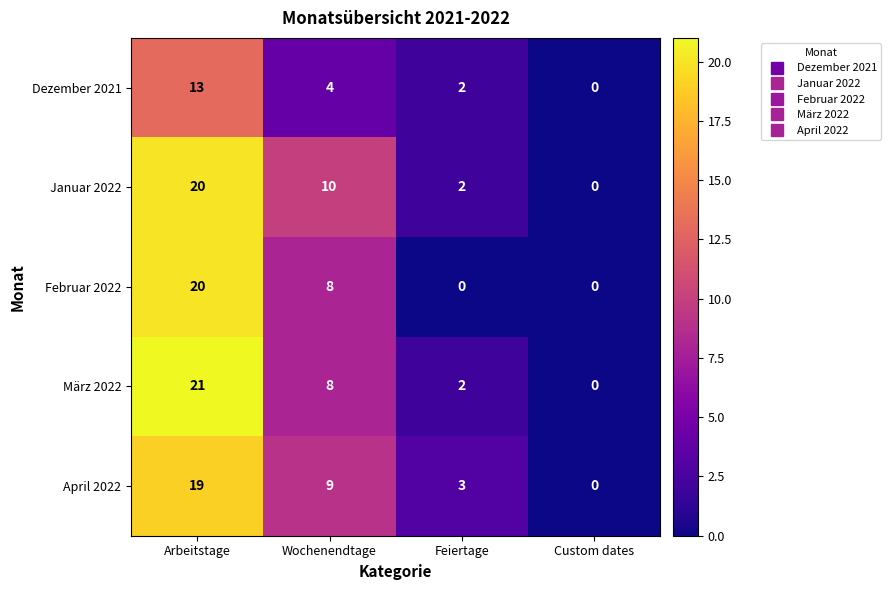

At how many categories does at least one series exceed 18?

1